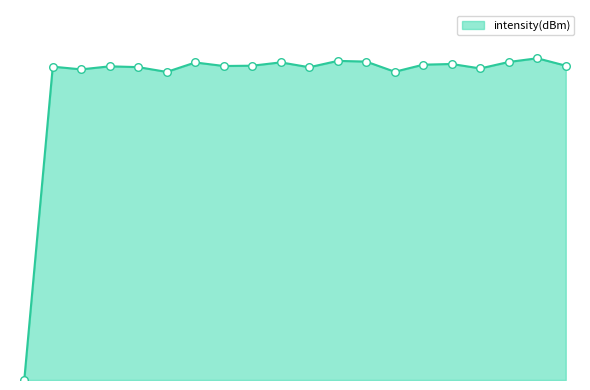

Is this an area chart (filled region under the line)?

Yes